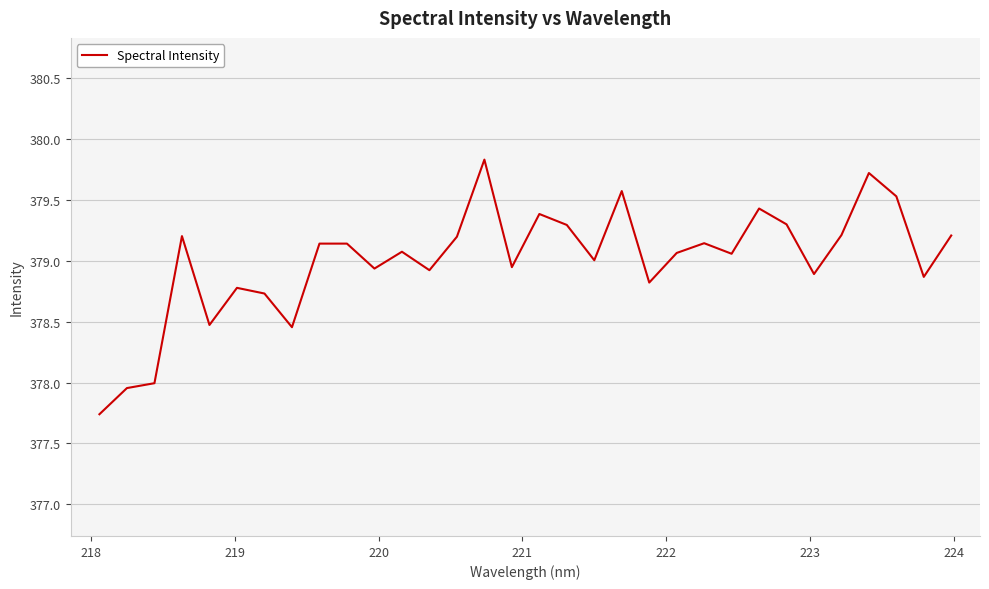

What is the greatest value displayed?

379.8